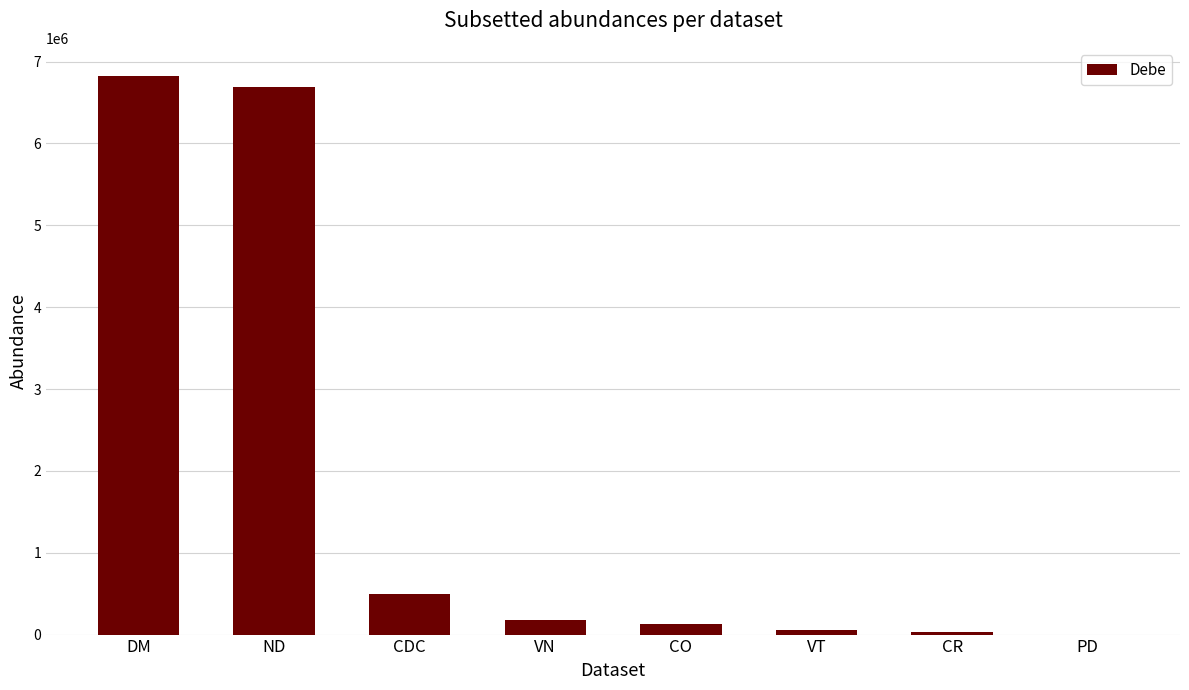

Which has a higher value, ND or PD?

ND